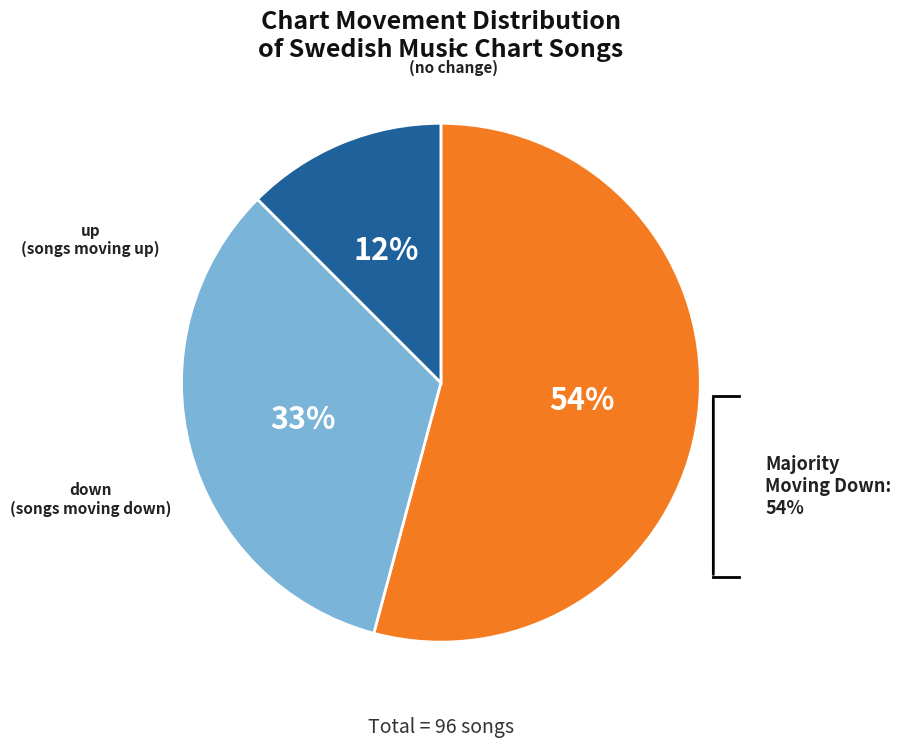

True or false: down accounts for 63% of the total.

False